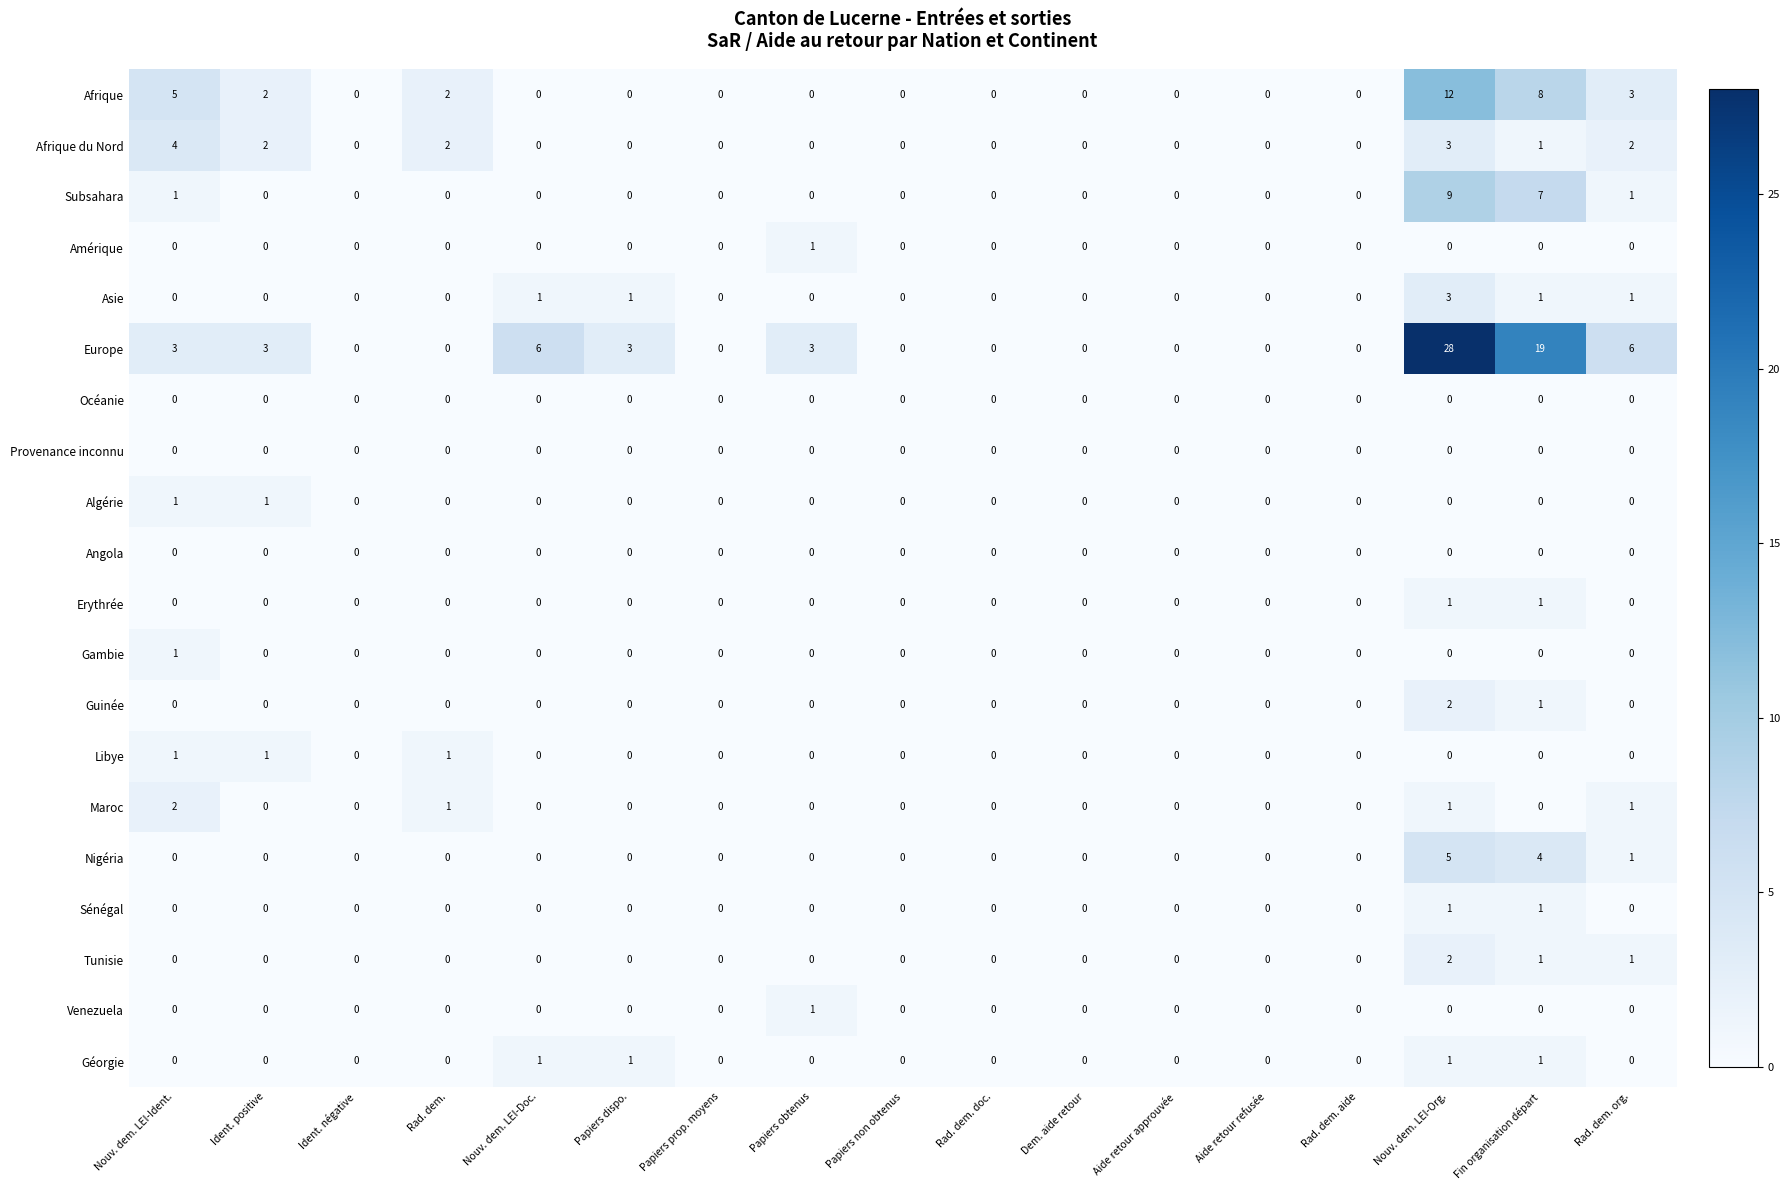

What is the maximum value shown in the chart?

28